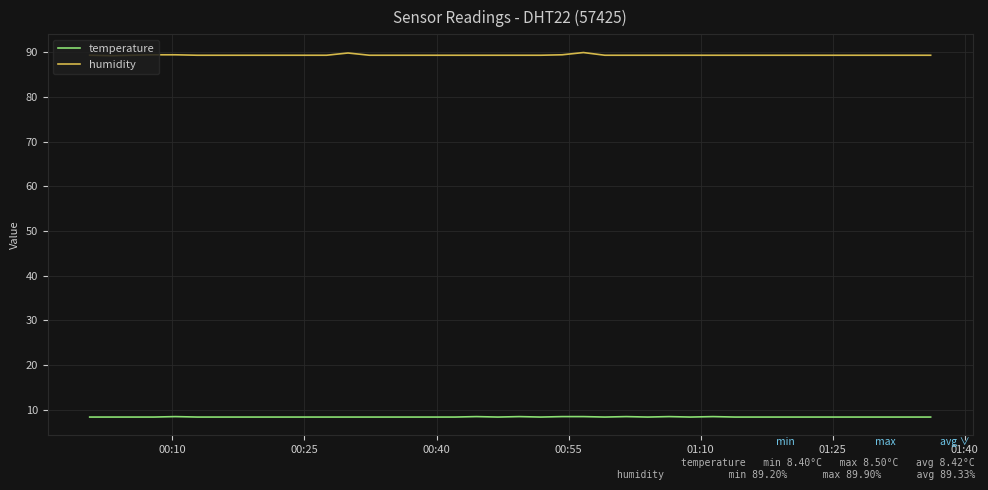

What is the maximum value shown in the chart?

89.9